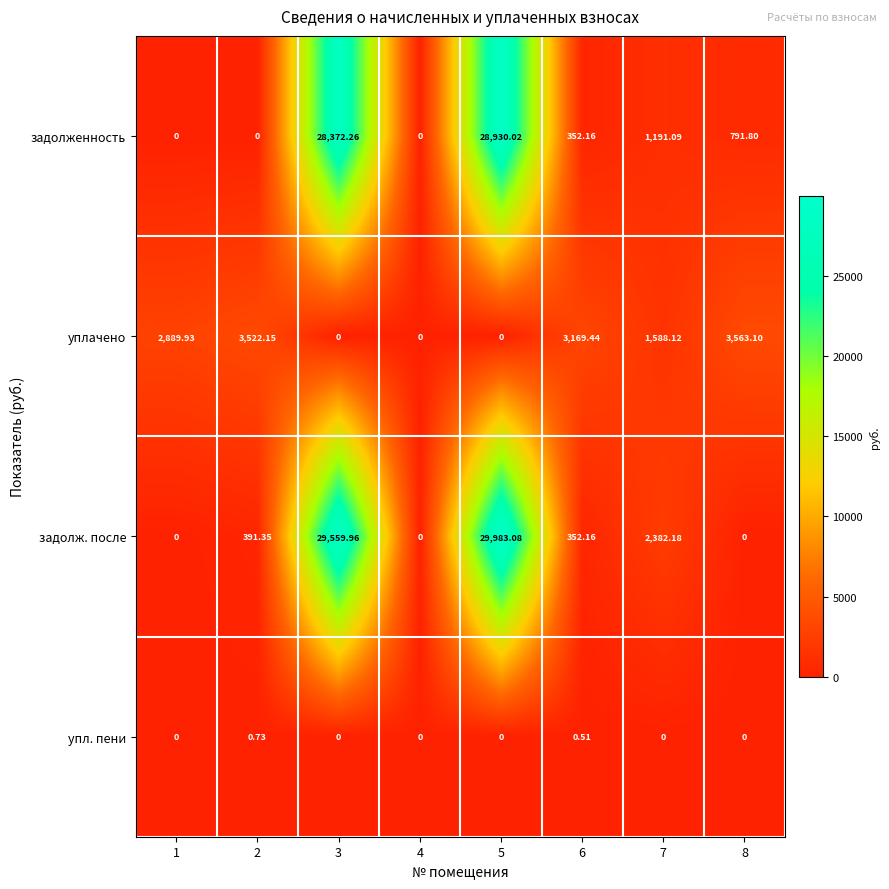

Which series has the largest range (max minus min)?

задолж. после